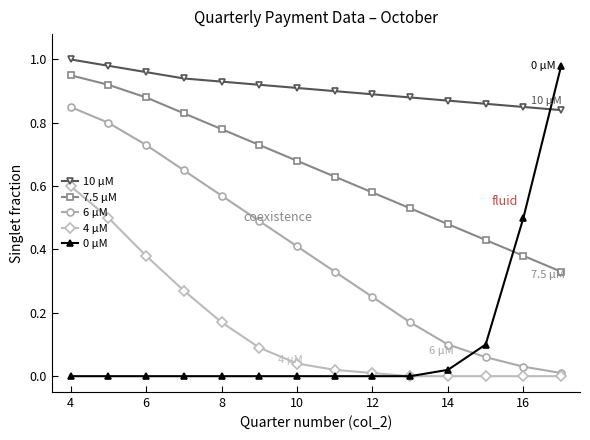

True or false: 7.5 μM has more than 2 points higher than both neighbors.

False